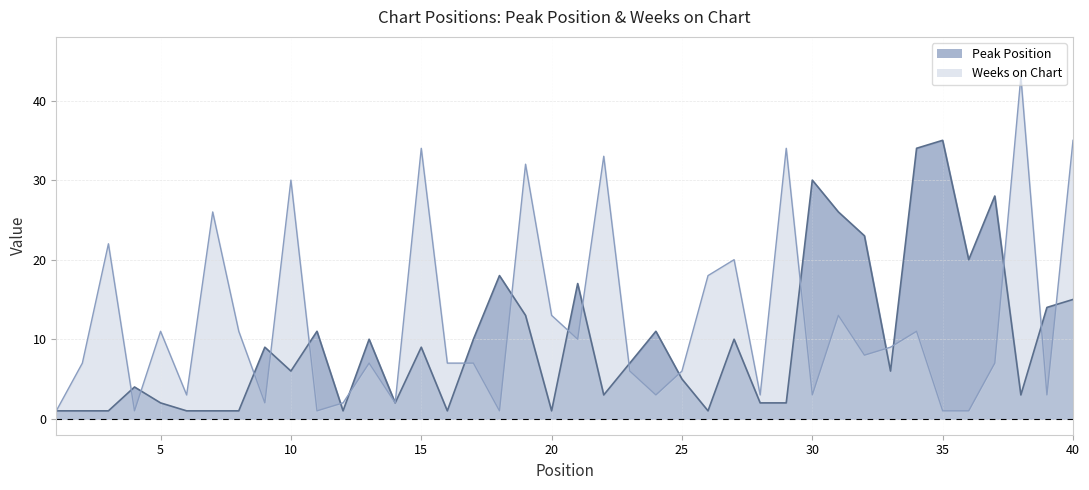

How many lines are shown in the chart?

2